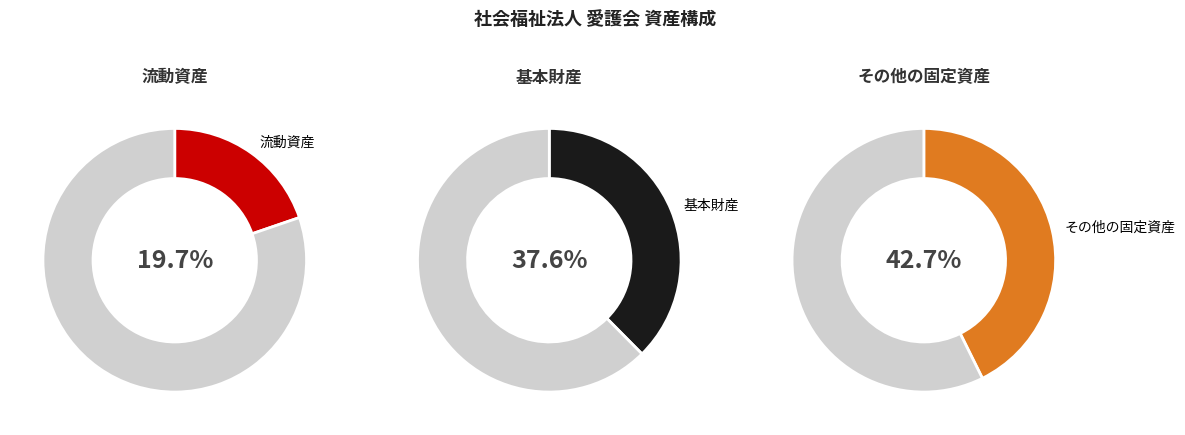

What percentage is NOT represented by 流動資産?

80.3%